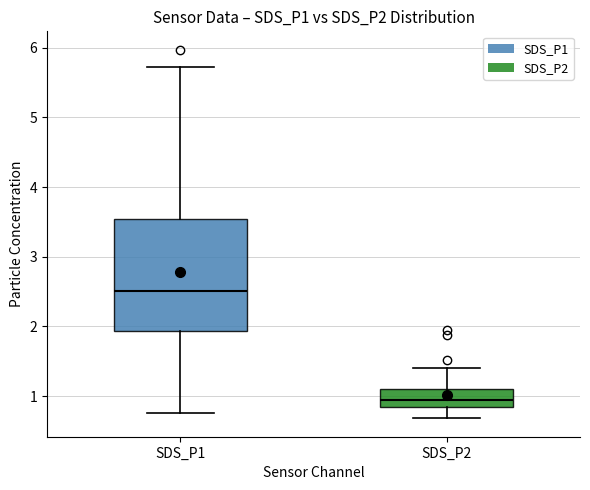

Which box is the tallest, from its lower edge to its upper edge?

SDS_P1